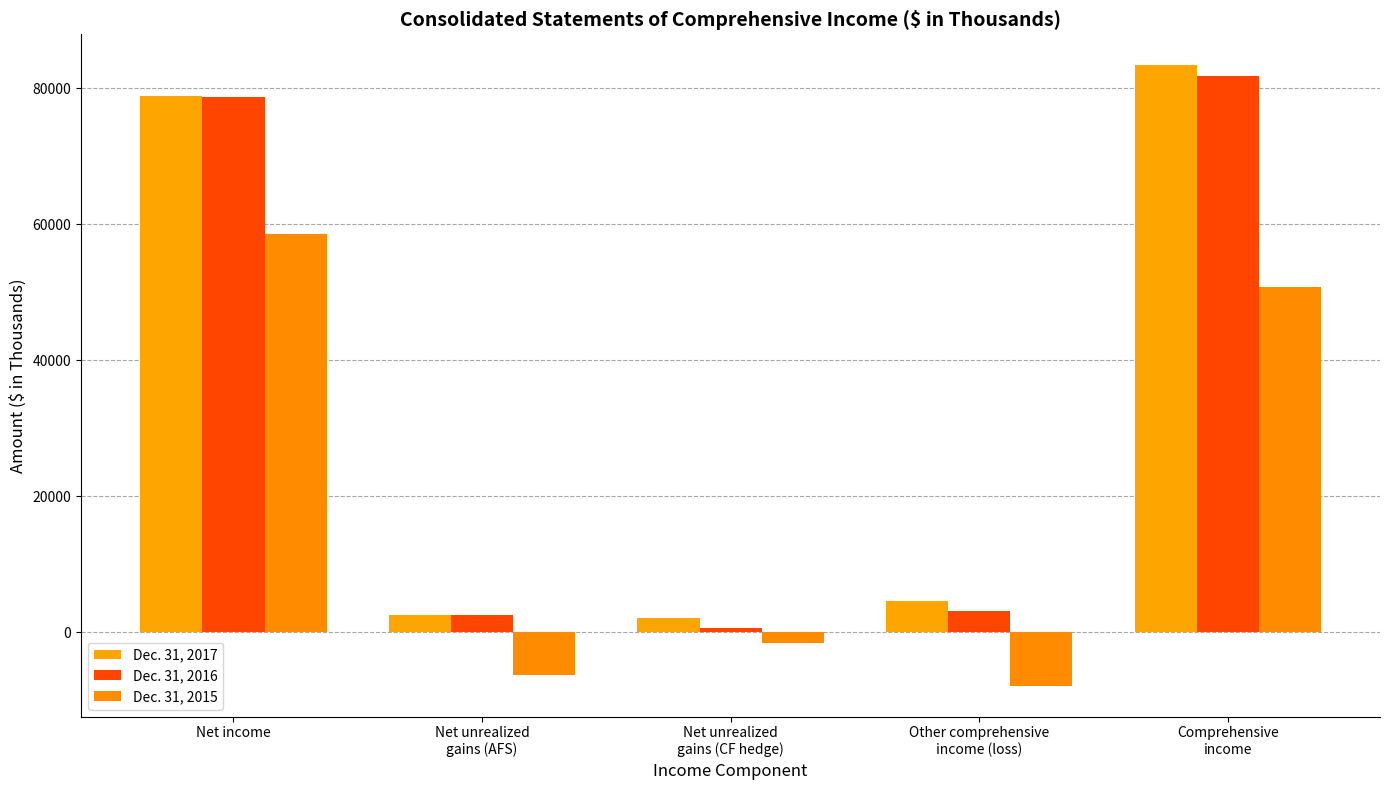

What is the average value of the Dec. 31, 2017 series?

34255